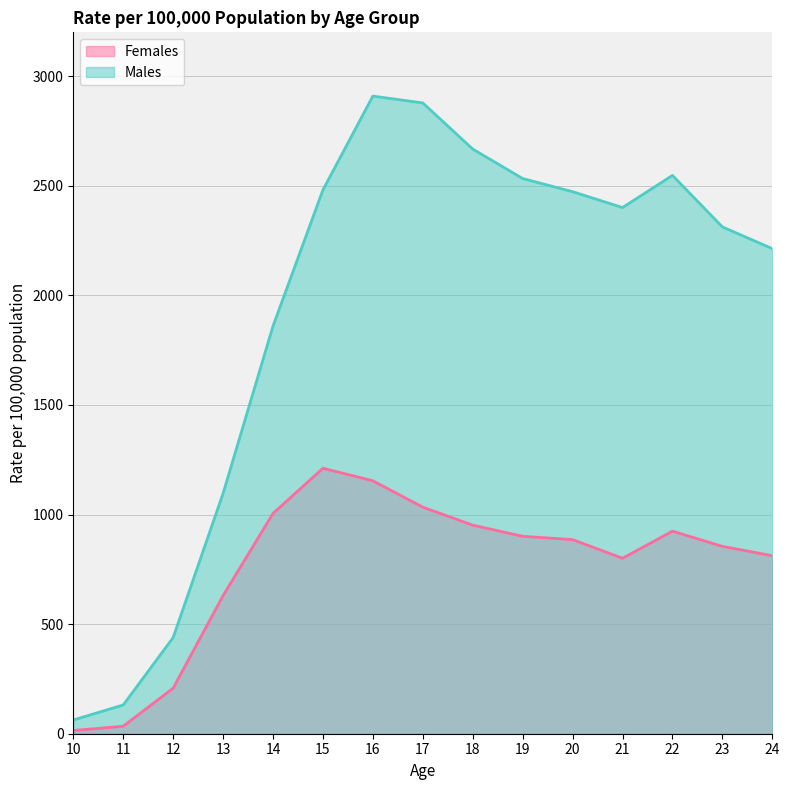

What is the difference between the maximum and minimum values in the Females series?

1196.4